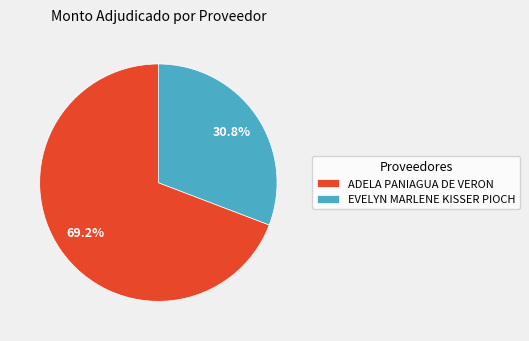

Combined, do ADELA PANIAGUA DE VERON and EVELYN MARLENE KISSER PIOCH account for over 50%?

Yes